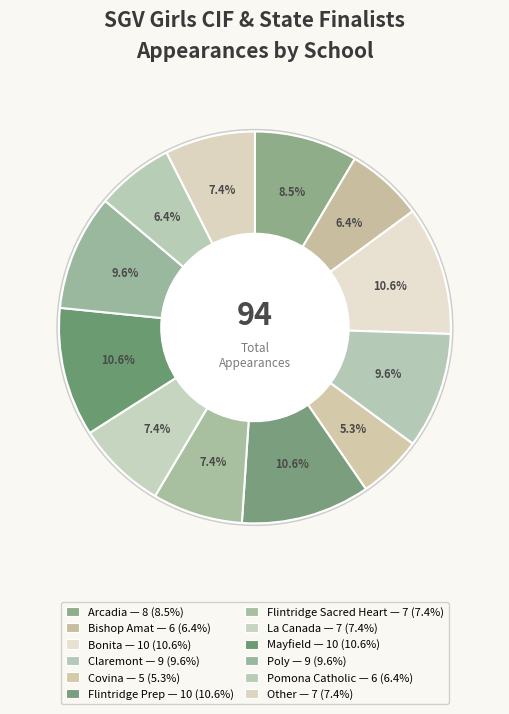

Approximately how many times larger is the value at Pomona Catholic compared to Bishop Amat?

1.0